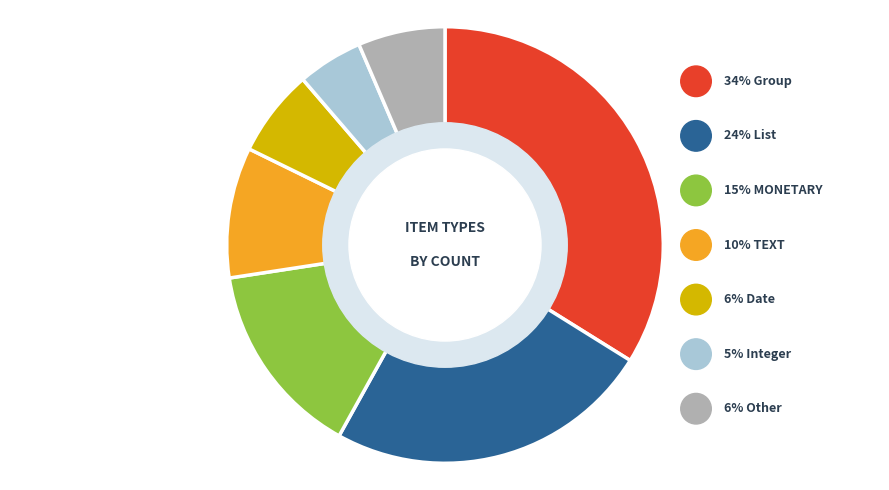

To the nearest percent, what is the difference between the largest and smallest slice percentages?

29%